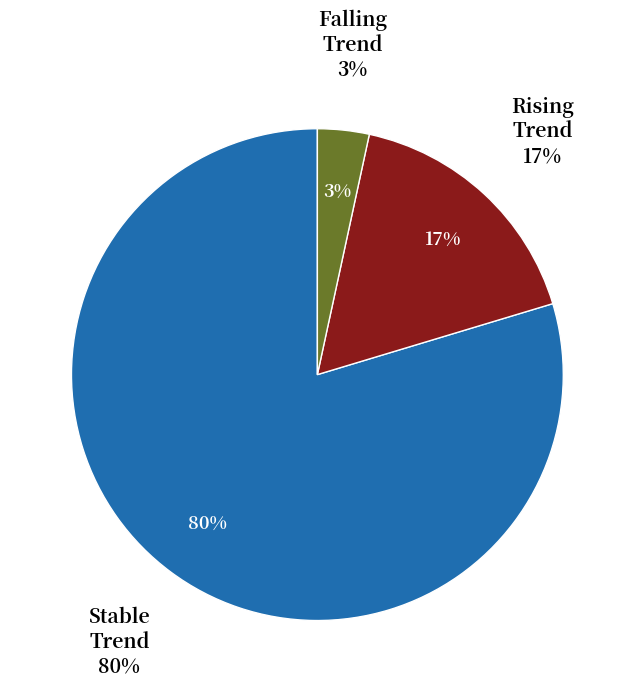

Count the number of slices in the pie.

3